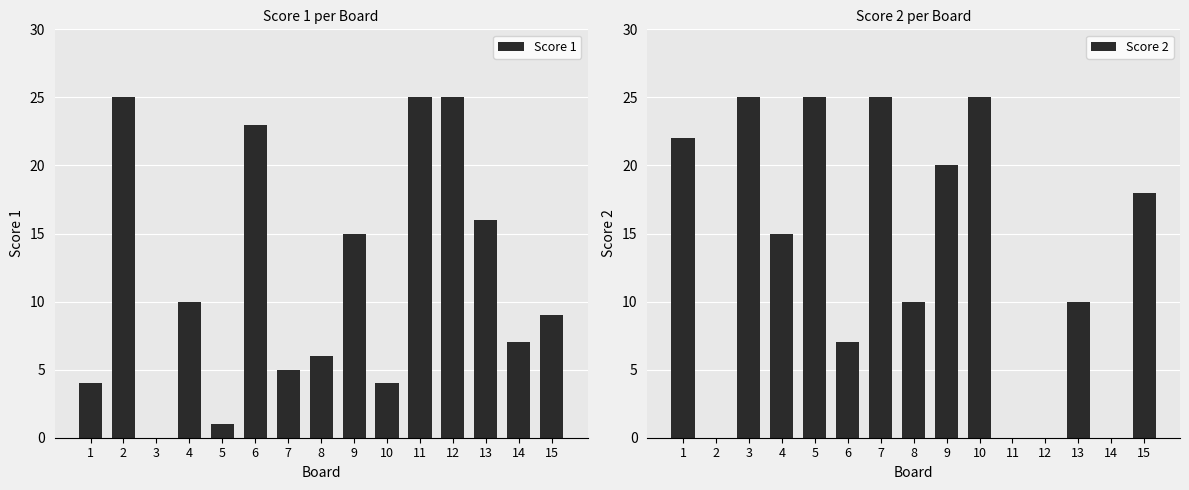

Reading left to right, transcribe all the data shown in this chart.

Score 1: 1=4	2=25	3=0	4=10	5=1	6=23	7=5	8=6	9=15	10=4	11=25	12=25	13=16	14=7	15=9
Score 2: 1=22	2=0	3=25	4=15	5=25	6=7	7=25	8=10	9=20	10=25	11=0	12=0	13=10	14=0	15=18